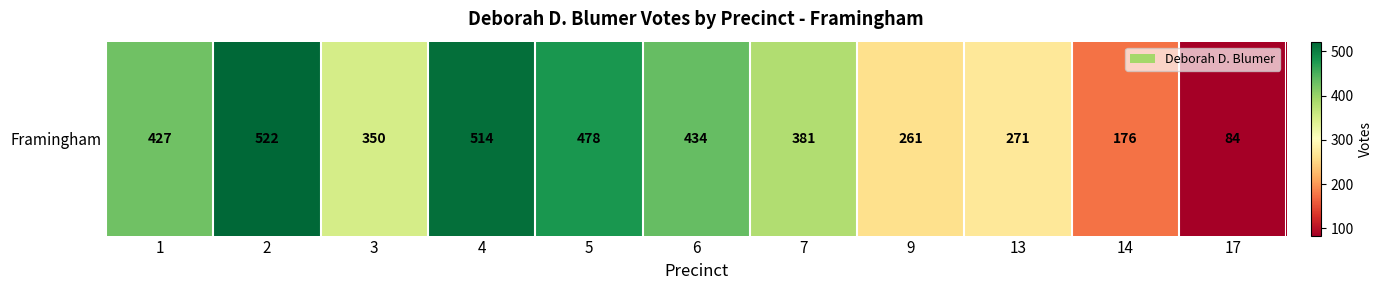

Reading left to right, transcribe all the data shown in this chart.

427	522	350	514	478	434	381	261	271	176	84